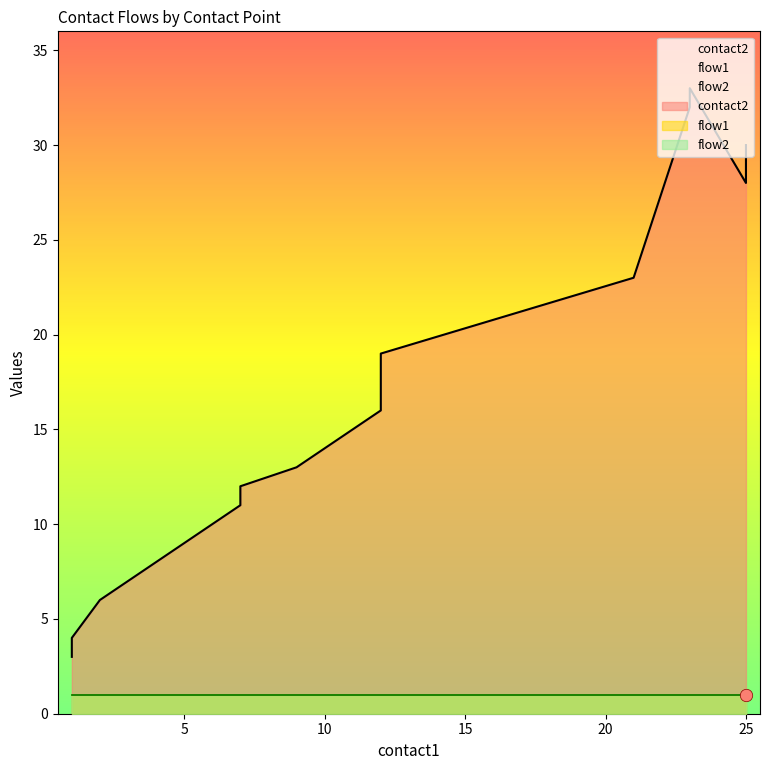

What are all the series names shown in the legend?

contact2, flow1, flow2